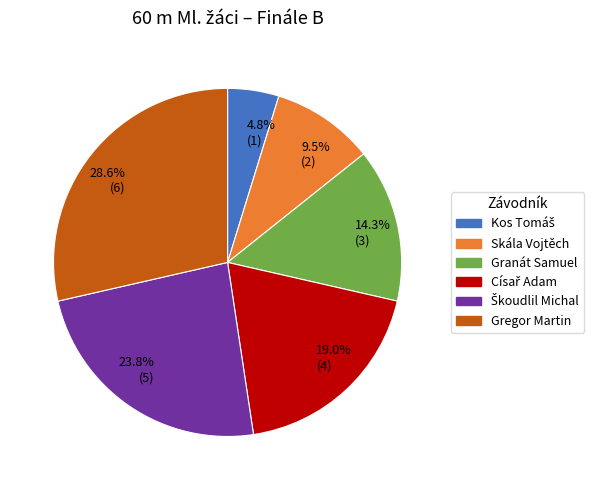

Is there any slice that represents more than half of the pie?

No